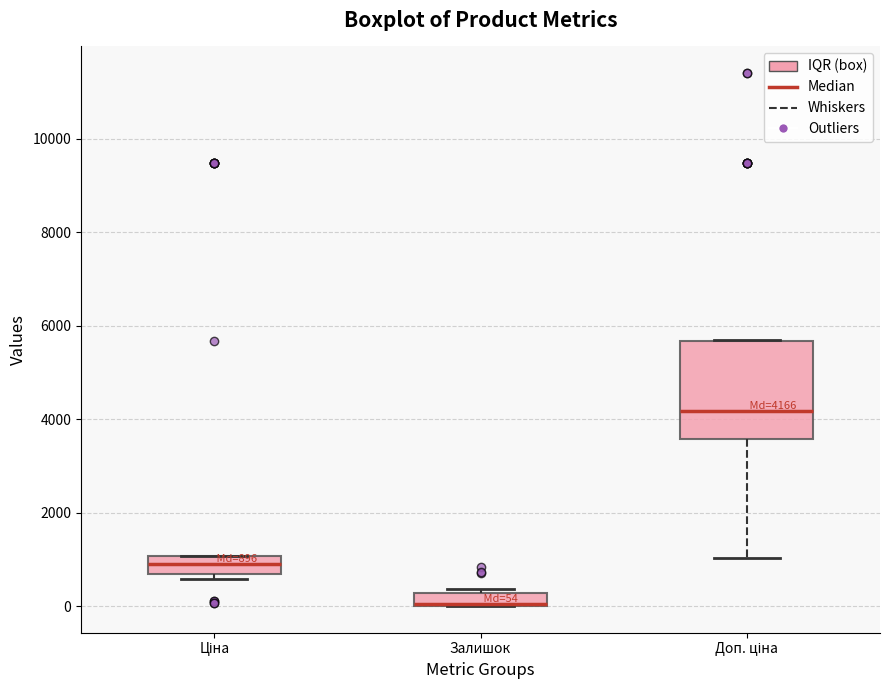

Comparing the boxes themselves (not the whiskers), which one is the tallest?

Доп. ціна